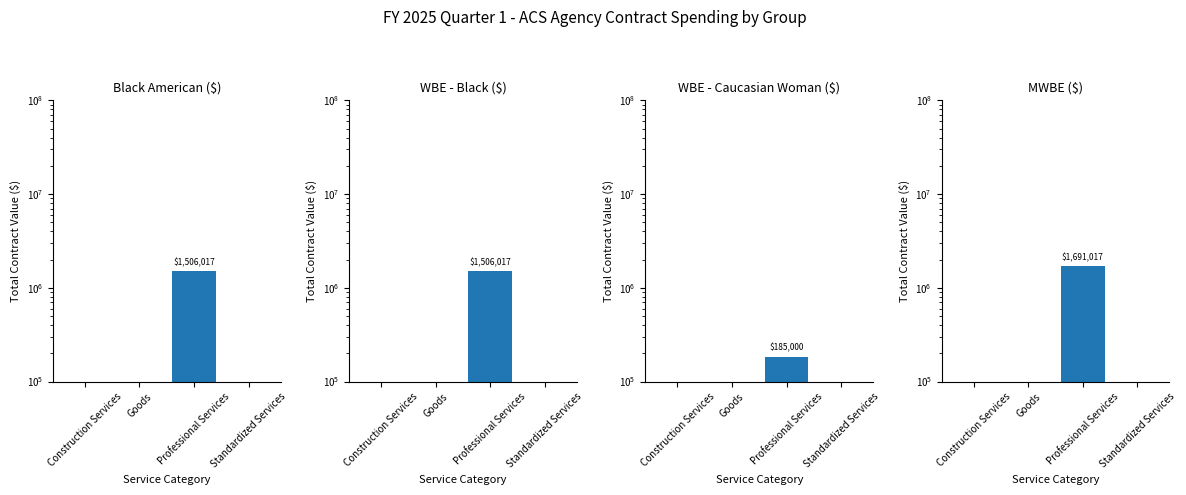

At which category is the sum across all series the highest?

Professional Services